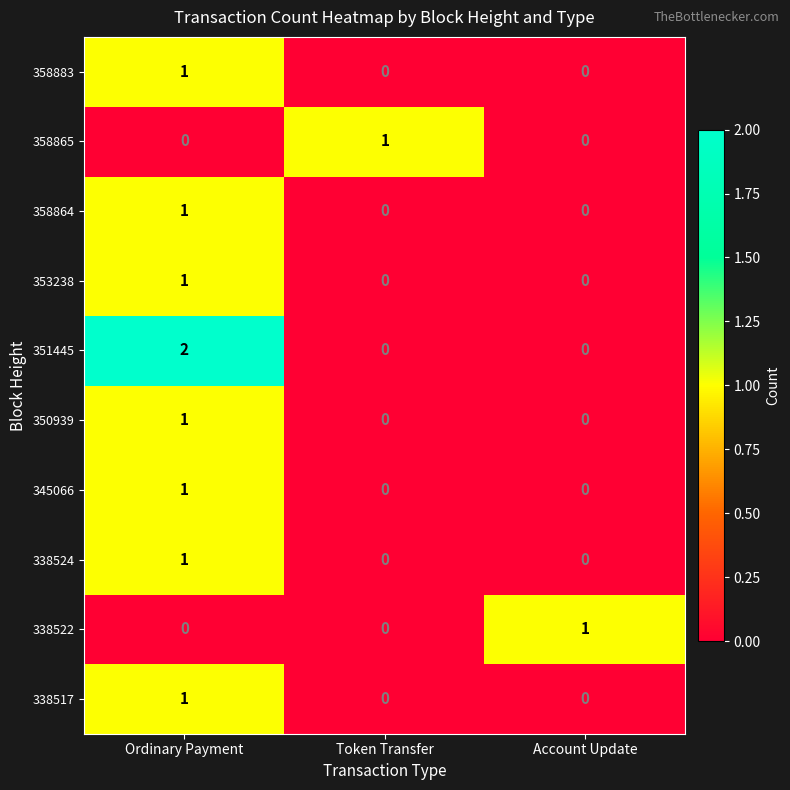

The value of 338517 at Token Transfer is 0. True or false?

True